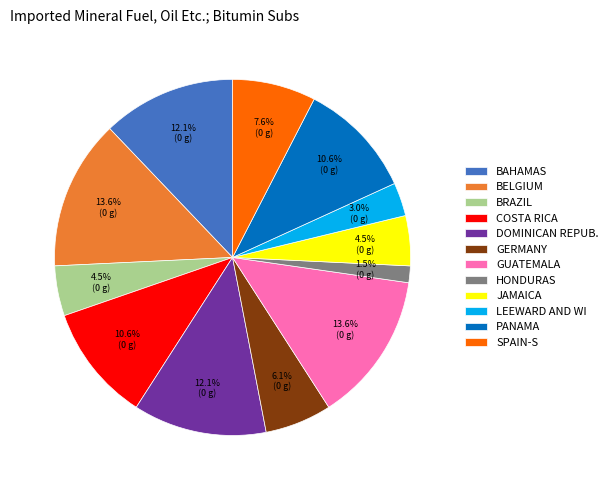

Is there any slice that represents more than half of the pie?

No